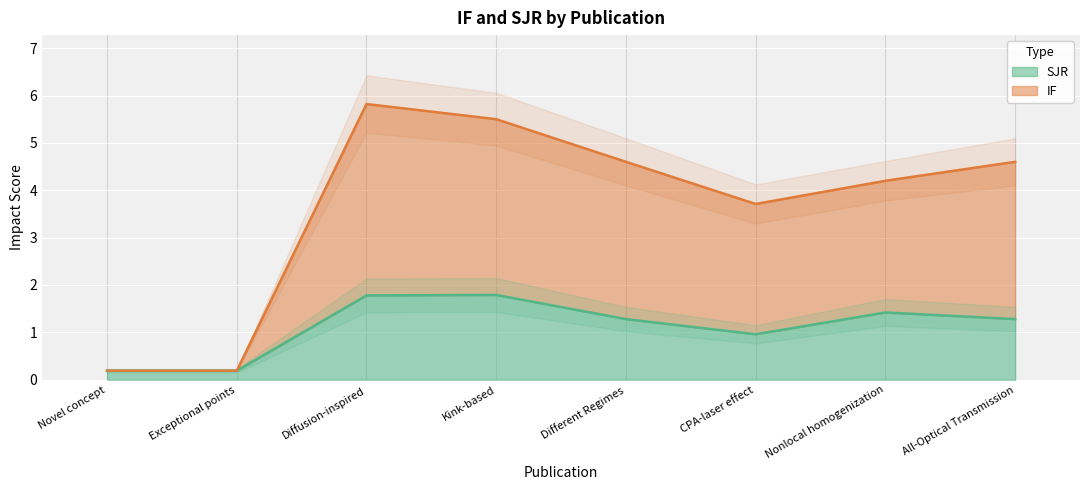

What position from the left is Diffusion-inspired?

3